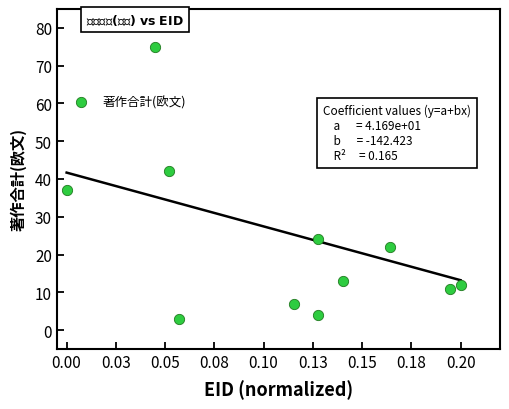

What is the average Y value?

25